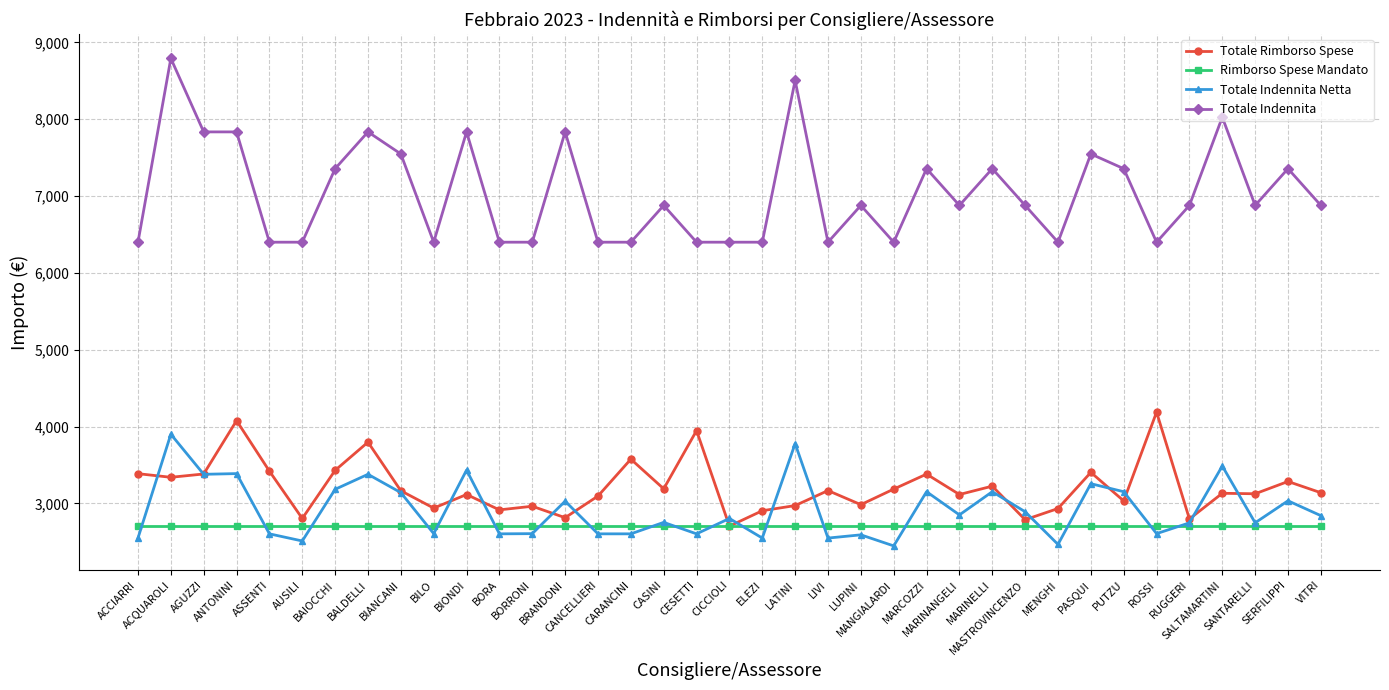

True or false: Rimborso Spese Mandato and Totale Indennita intersect in this chart.

False